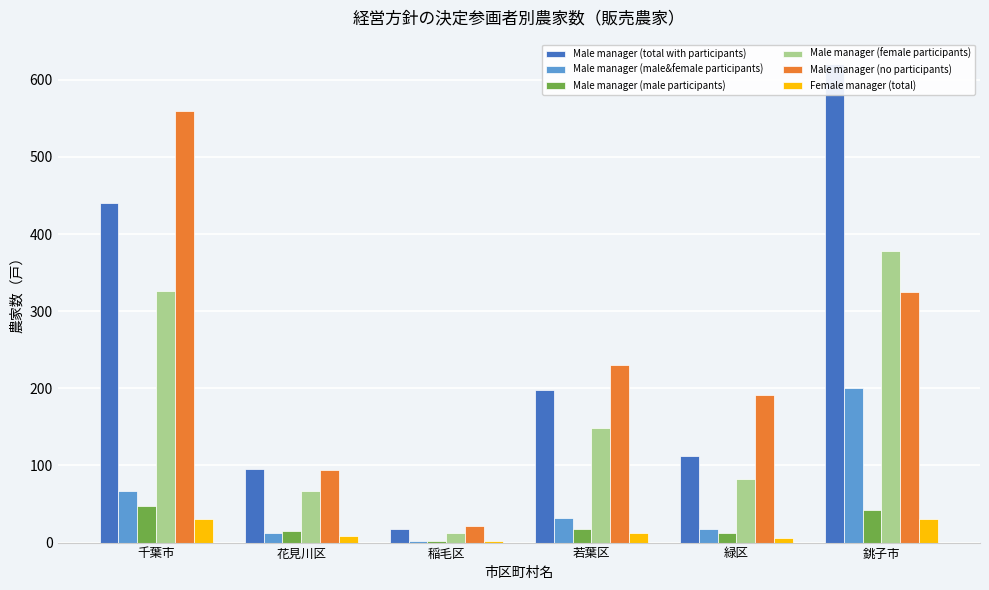

The Male manager (male&female participants) series shows 201 at 銚子市. True or false?

True